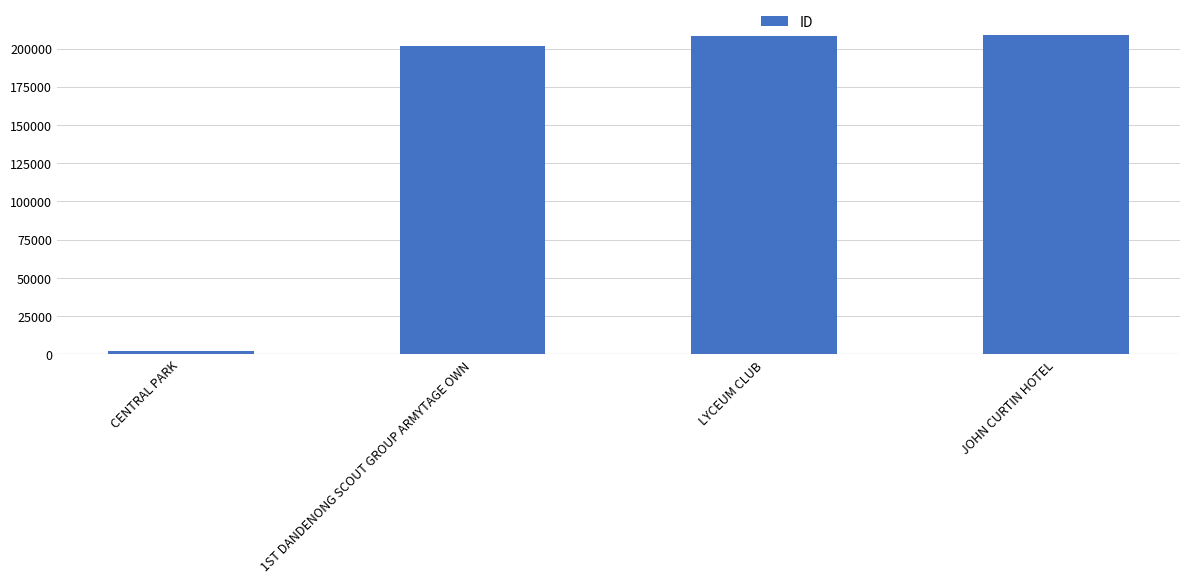

Does the chart contain stacked bars?

No